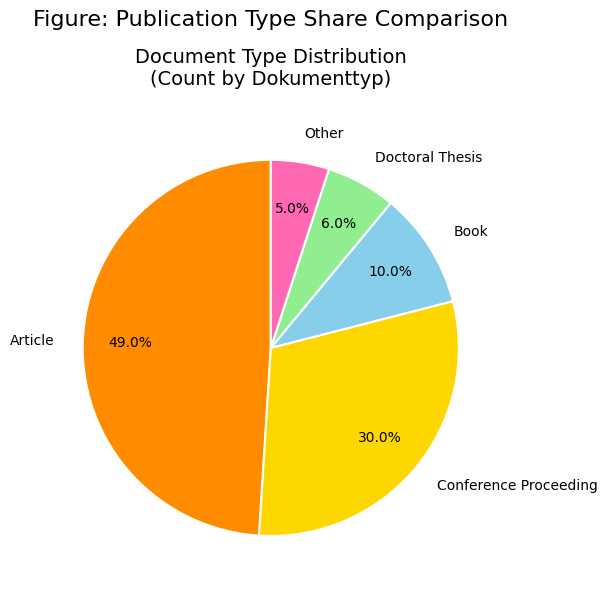

Is Book the majority of the pie?

No